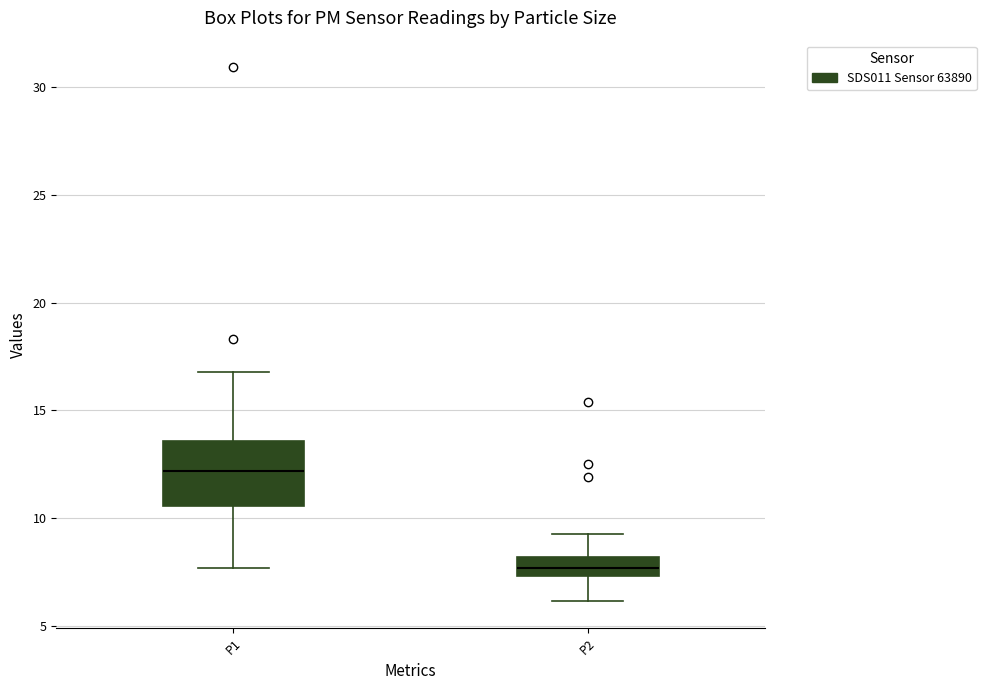

Which box is the tallest, from its lower edge to its upper edge?

P1